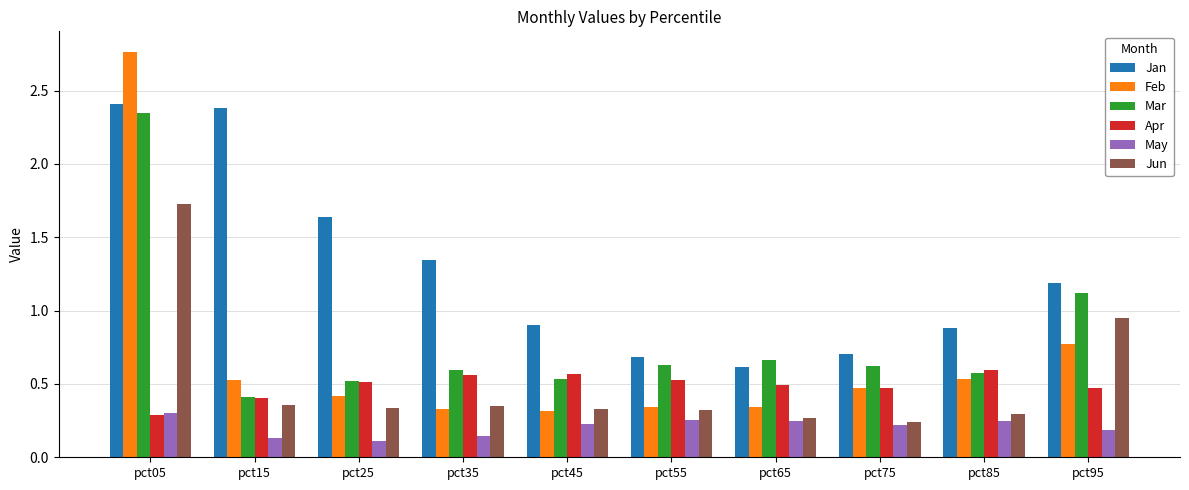

Which label corresponds to the largest value in the chart?

pct05